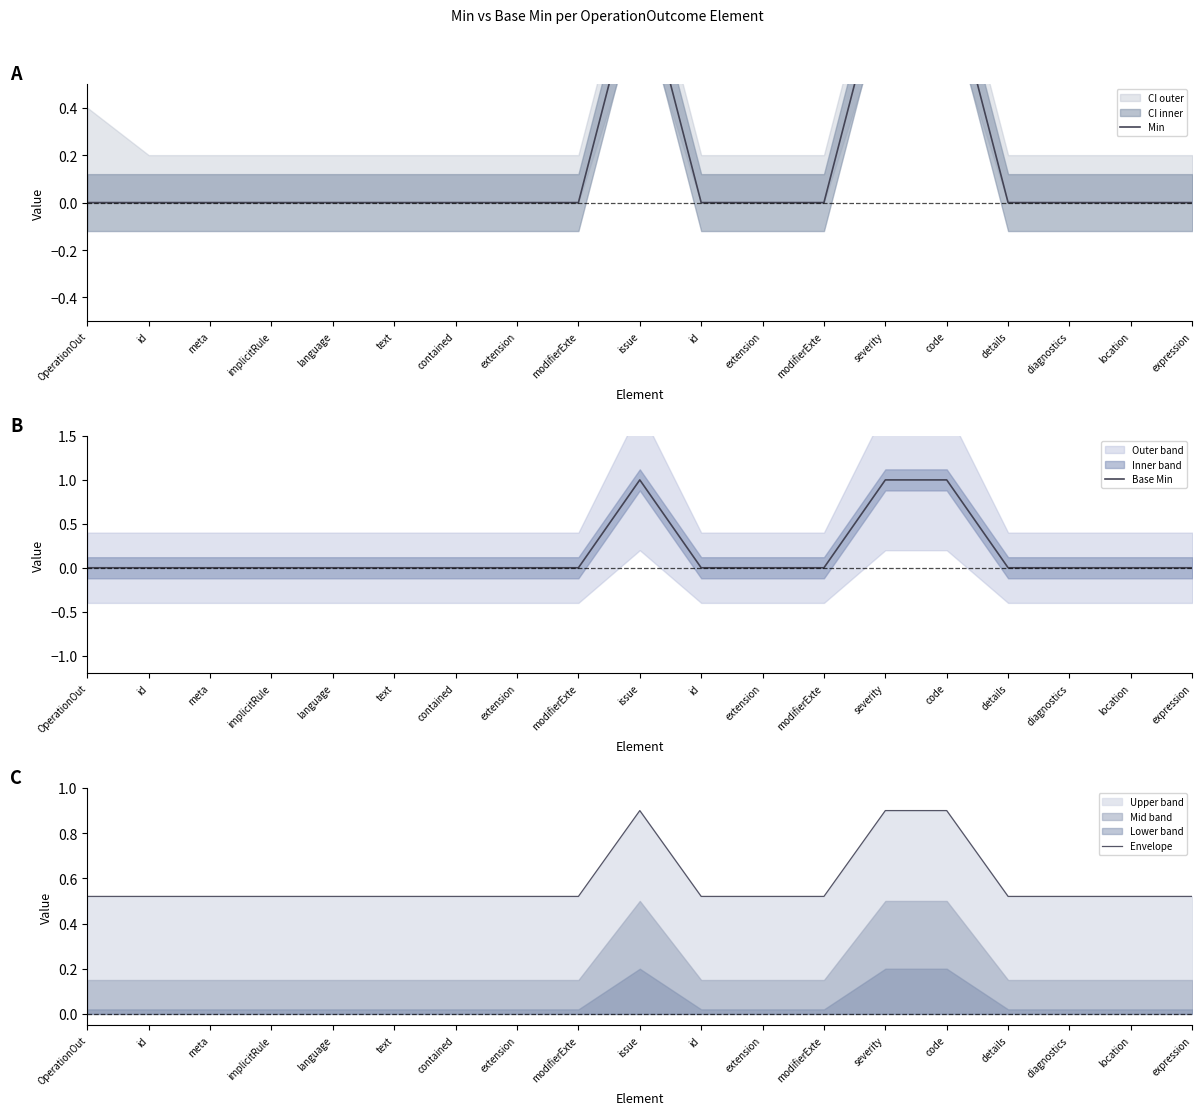

Between modifierExte and issue, which series saw the biggest shift?

Min